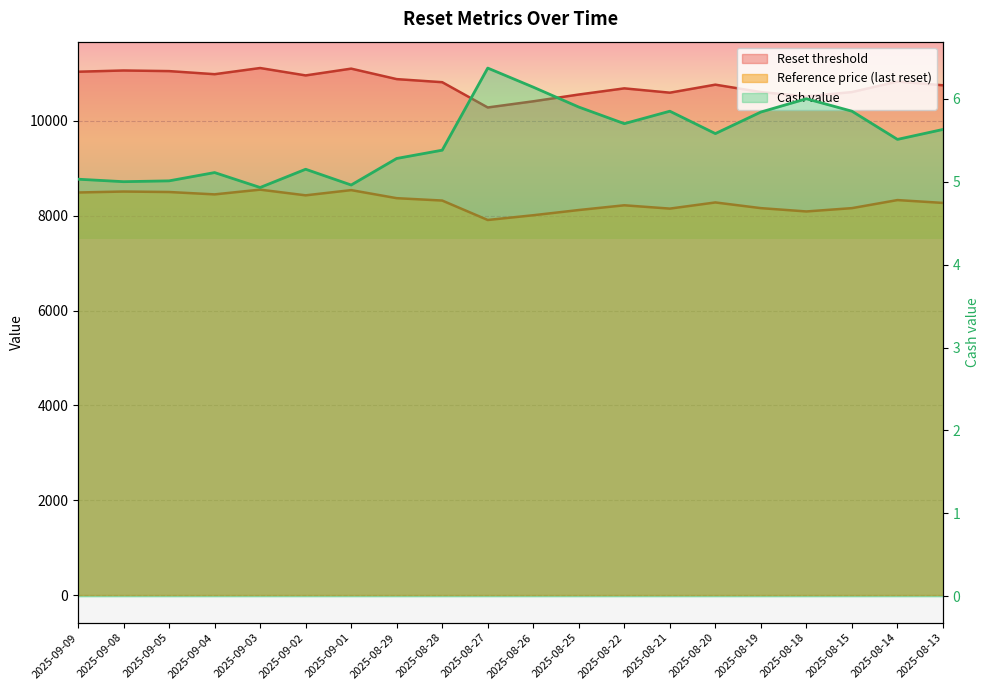

Where is Cash value nearest to the value 5?

2025-09-08